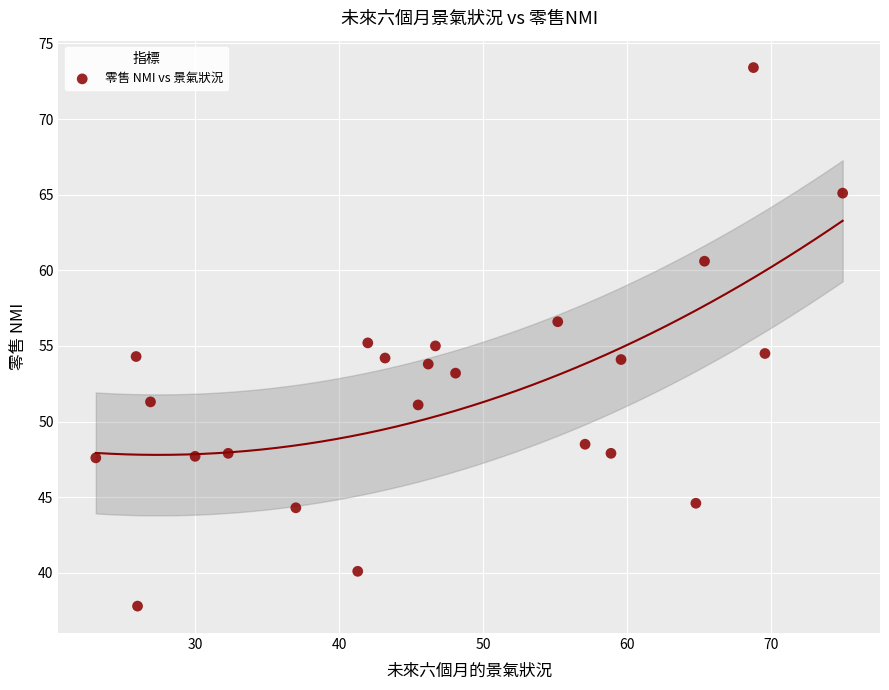

What is the range of Y values (max minus min)?

35.6